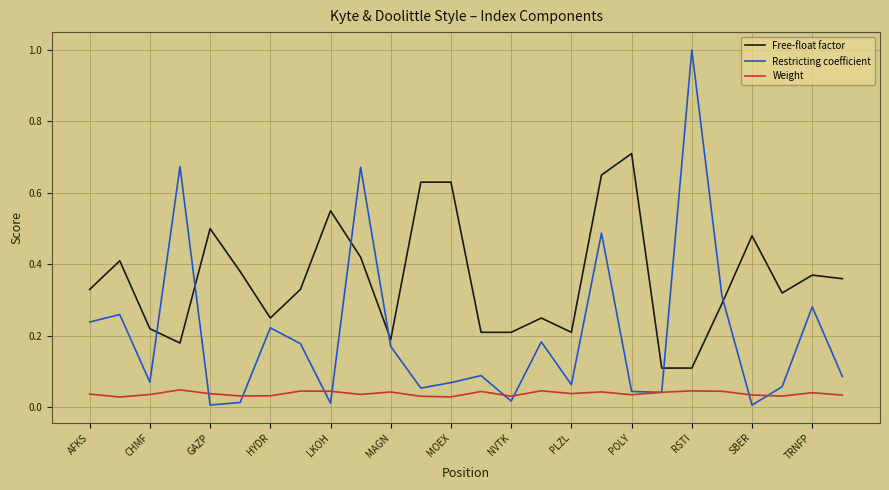

What is the highest value of the Restricting coefficient series?

1.0